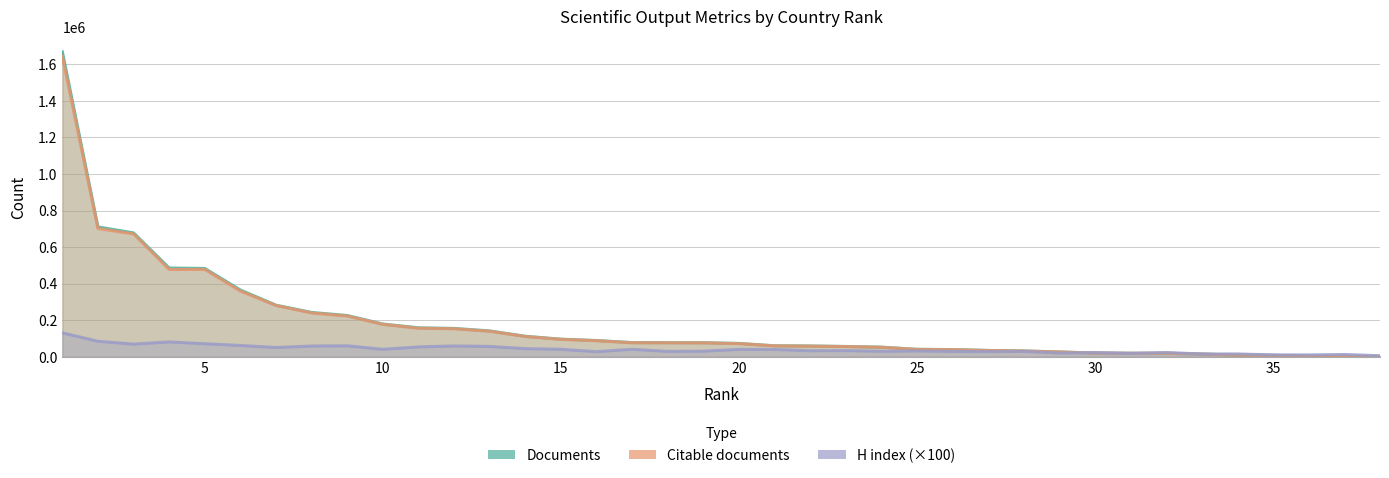

What is the total value across all series at 17?

195304